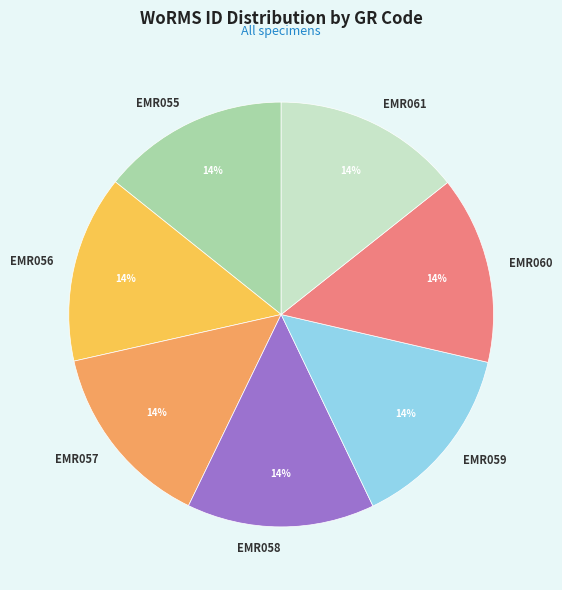

What is the ratio of the value at EMR061 to the value at EMR060?

1.0